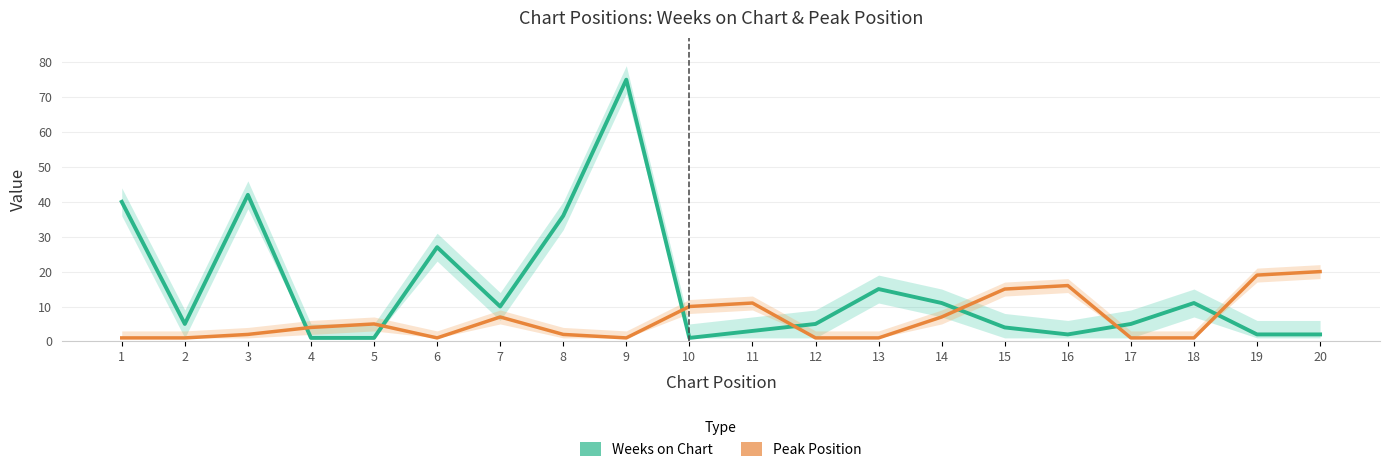

Which series has the largest range (max minus min)?

Weeks on Chart